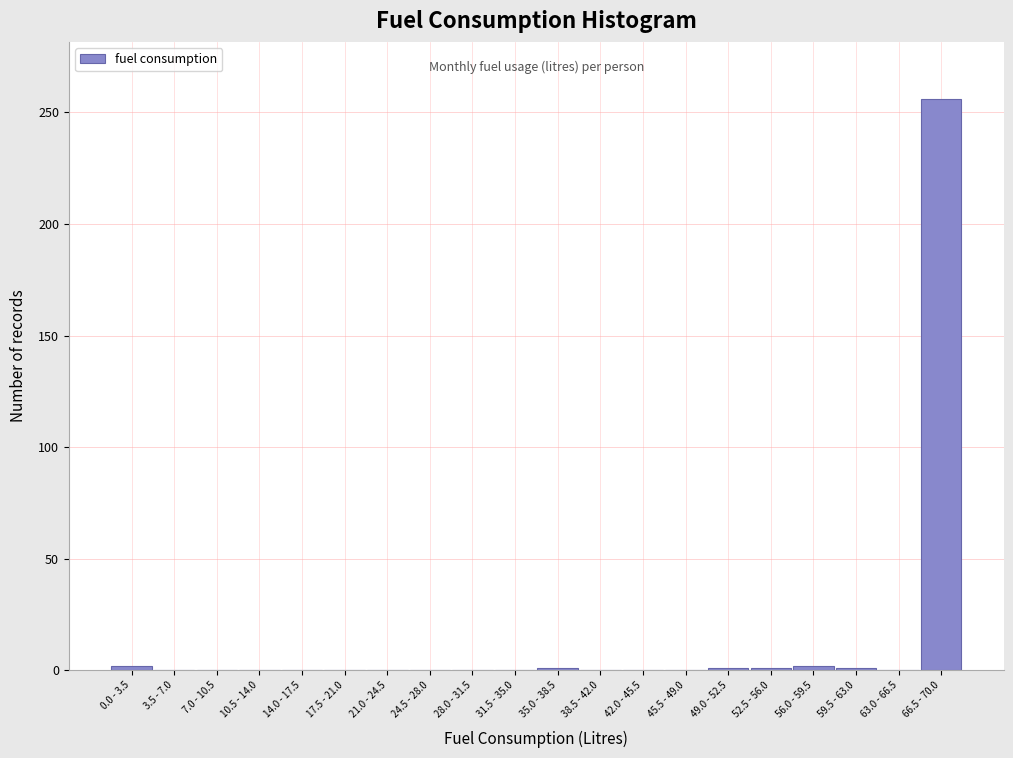

Is it true that the value at 38.5 - 42.0 is 143?

False